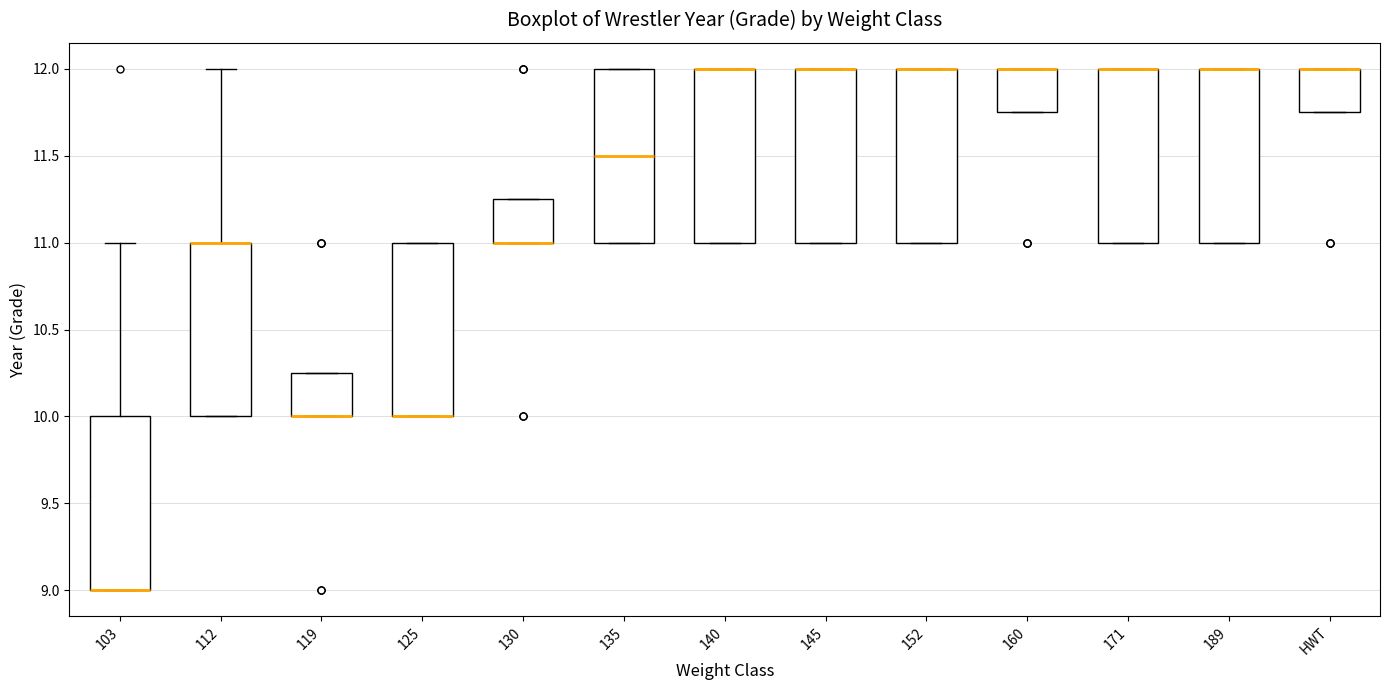

Where is the lower edge of the box for HWT on the y-axis? The values are not printed on the chart, so give them approximately, as read against the axis.

11.75